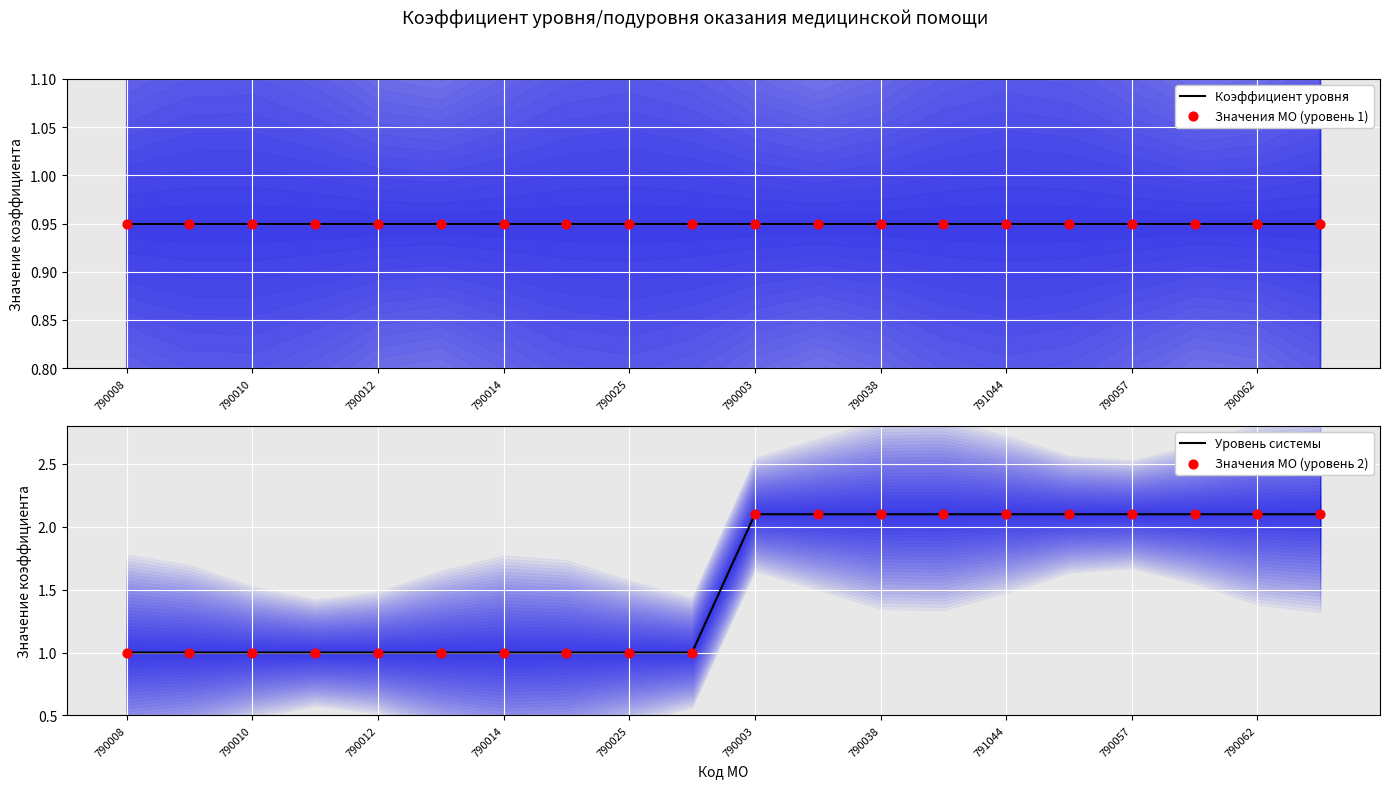

Is it true that Уровень системы equals 2.1 at 790057?

True